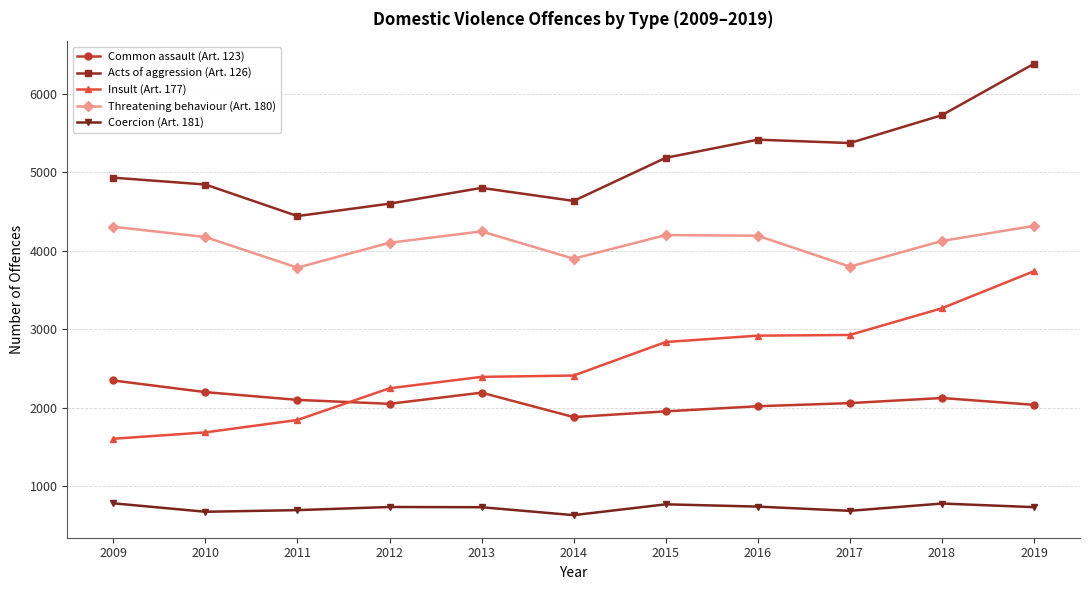

At 2017, list the series in order from largest to smallest.

Acts of aggression (Art. 126), Threatening behaviour (Art. 180), Insult (Art. 177), Common assault (Art. 123), Coercion (Art. 181)